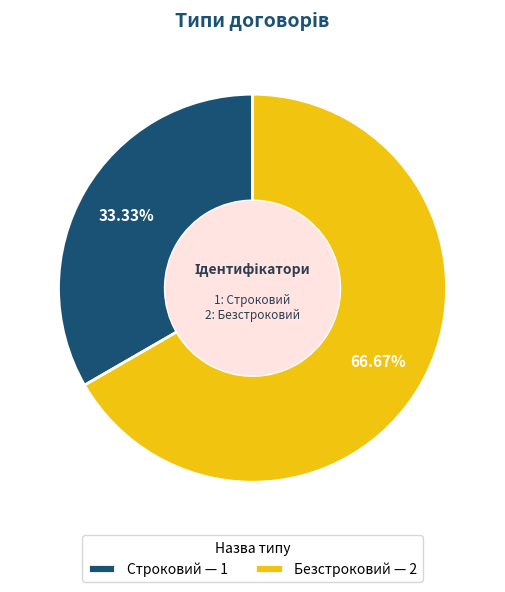

To the nearest percent, what is the difference between the largest and smallest slice percentages?

33%